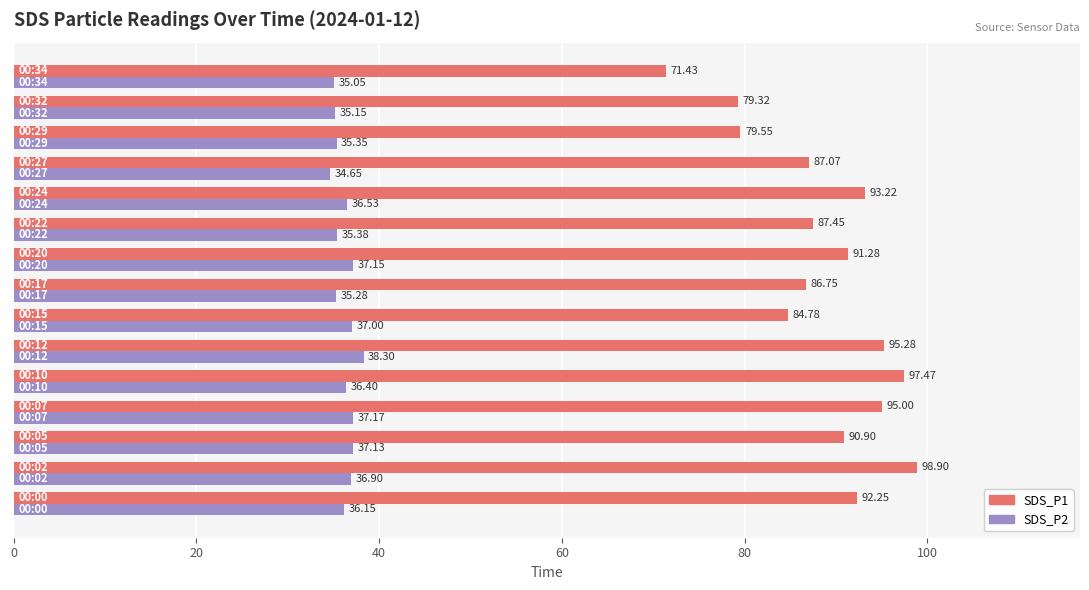

Which series has the largest range (max minus min)?

SDS_P1